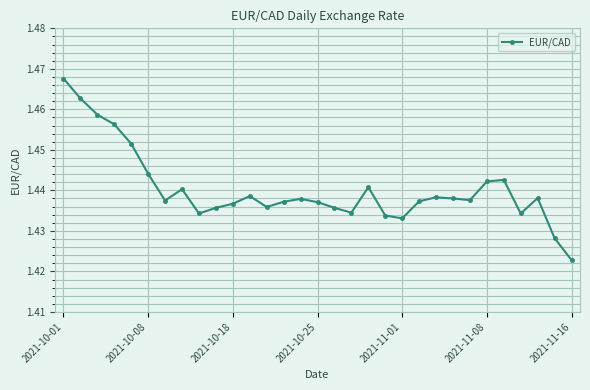

Count the values in the range 1 to 2.

31